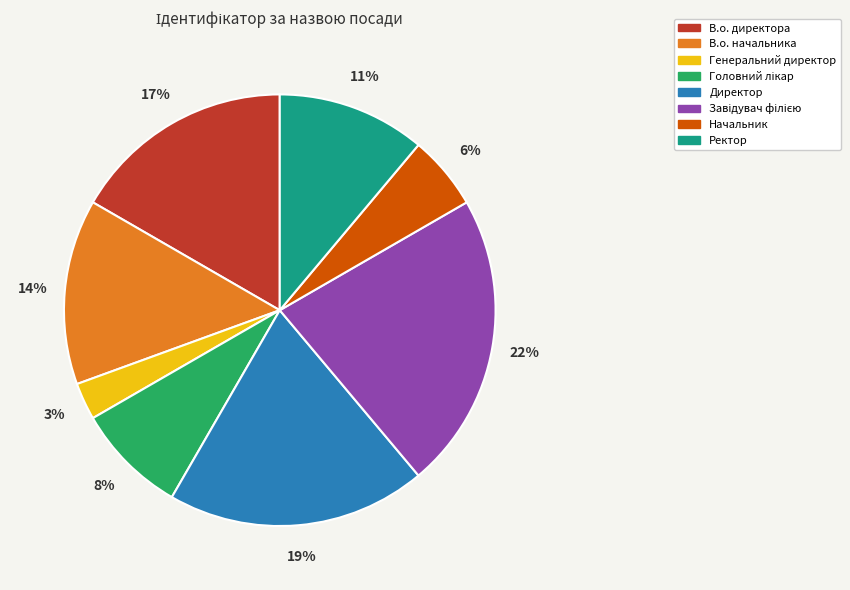

Count the number of slices in the pie.

8